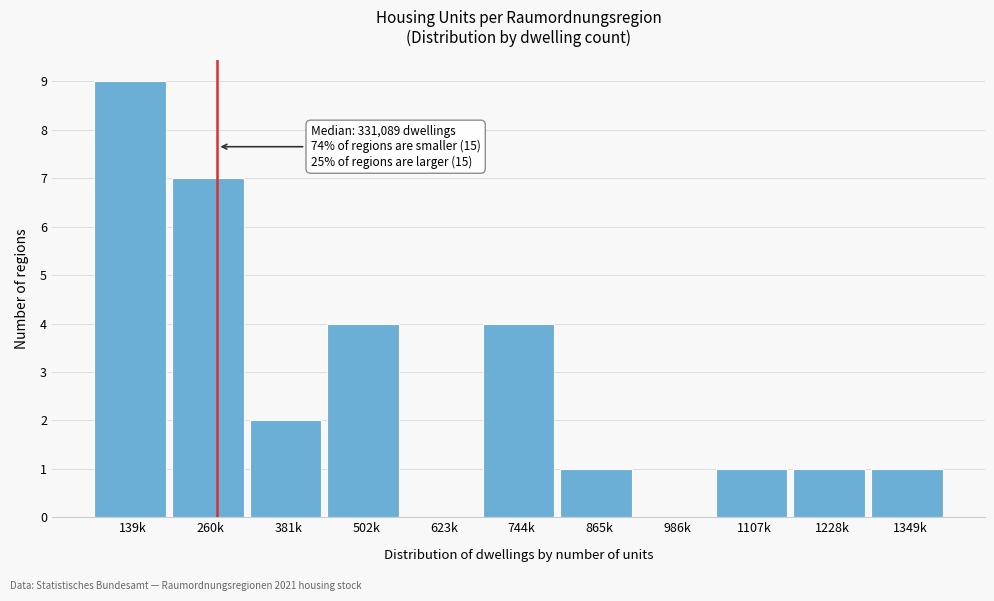

Reading right to left, transcribe all the data shown in this chart.

1349k=1	1228k=1	1107k=1	986k=0	865k=1	744k=4	623k=0	502k=4	381k=2	260k=7	139k=9